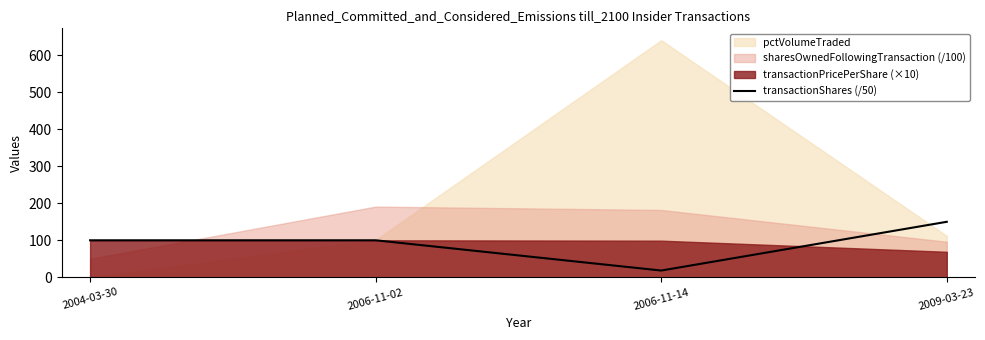

What is the smallest value displayed?

18.2